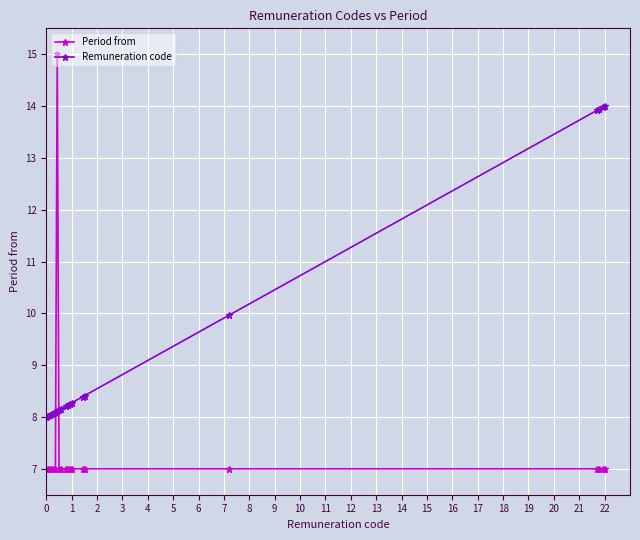

Does the chart display data point markers on the line(s)?

Yes